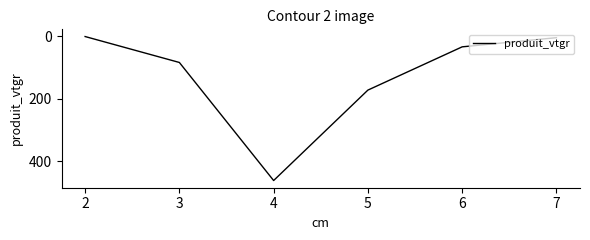

At which category does the data reach its first local peak?

4